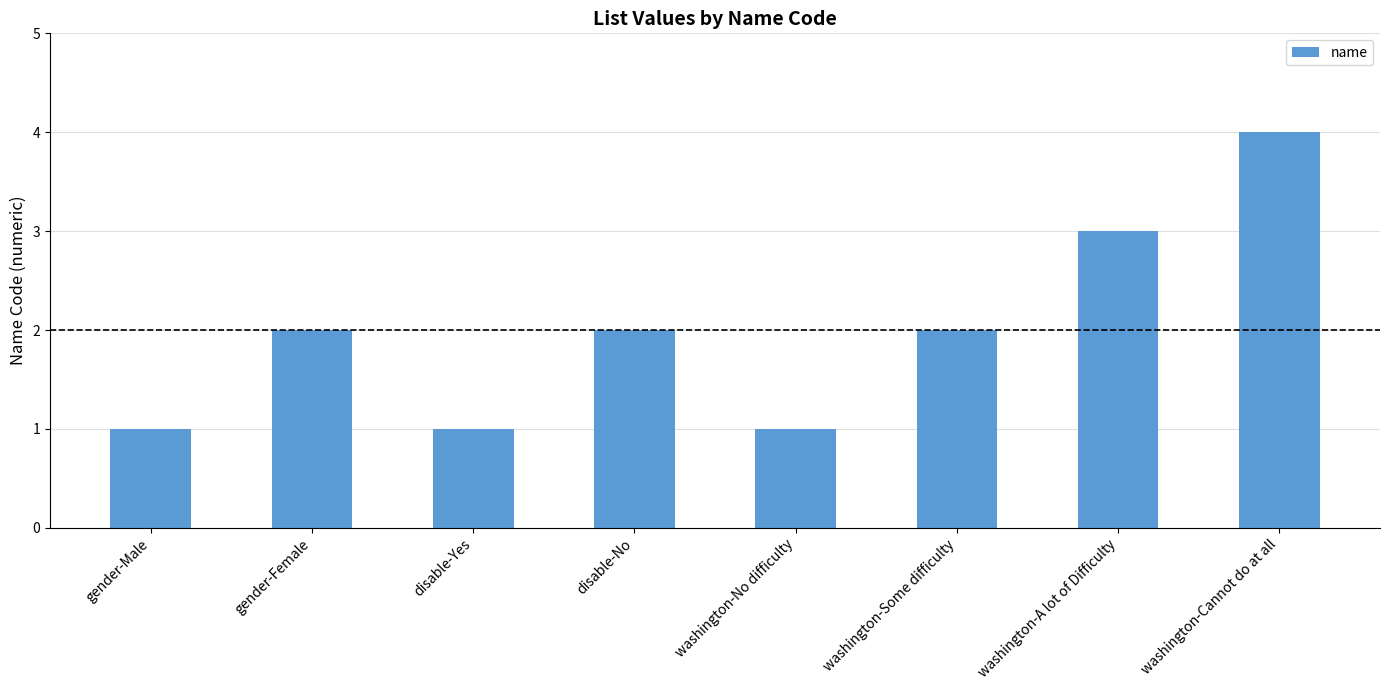

The chart shows a value of 5 at washington-A lot of Difficulty. True or false?

False